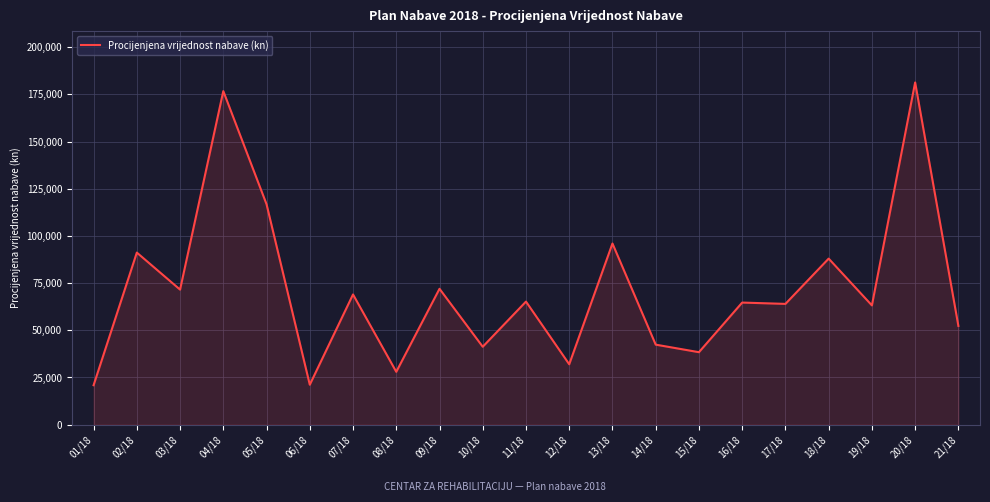

What is the difference between the values at 18/18 and 20/18?

93364